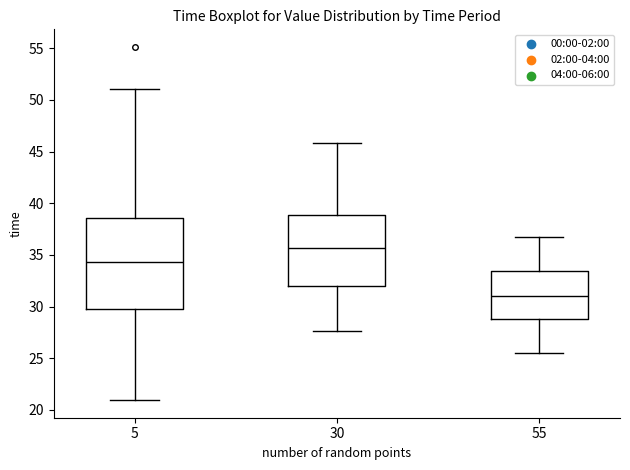

Reading left to right, read every box against the y-axis: the position of its median line, the range the box covers, and the ends of its whiskers. The values are not printed on the chart, so give them approximately, as read against the axis.

5: median 34.5, box 30.0 to 38.5, whiskers 21.0 to 51.0
30: median 35.5, box 32.0 to 39.0, whiskers 27.5 to 46.0
55: median 31.0, box 29.0 to 33.5, whiskers 25.5 to 36.5